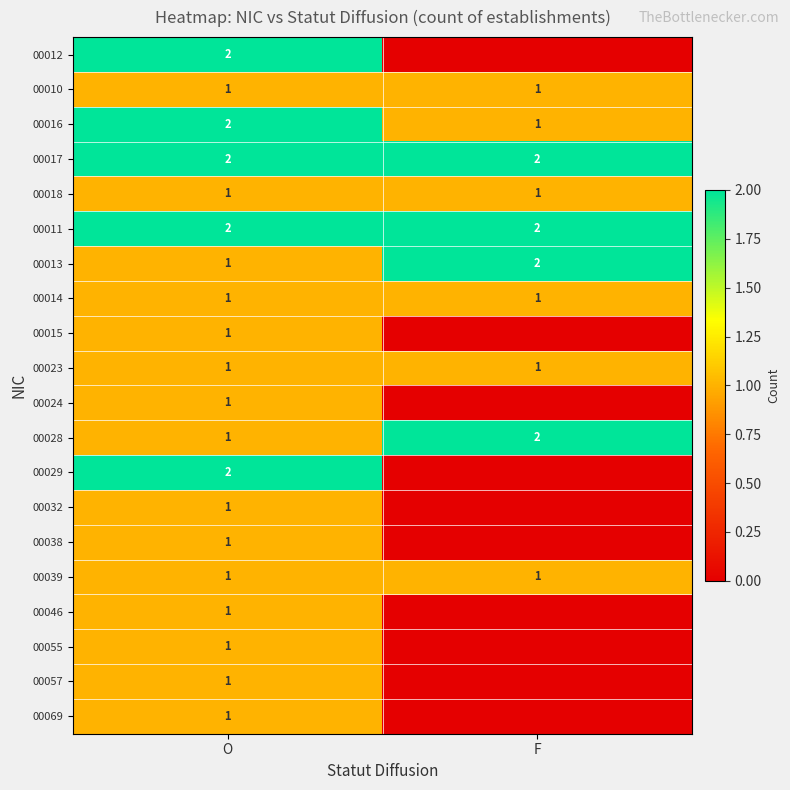

What is the spread (max minus min) of values at O?

1